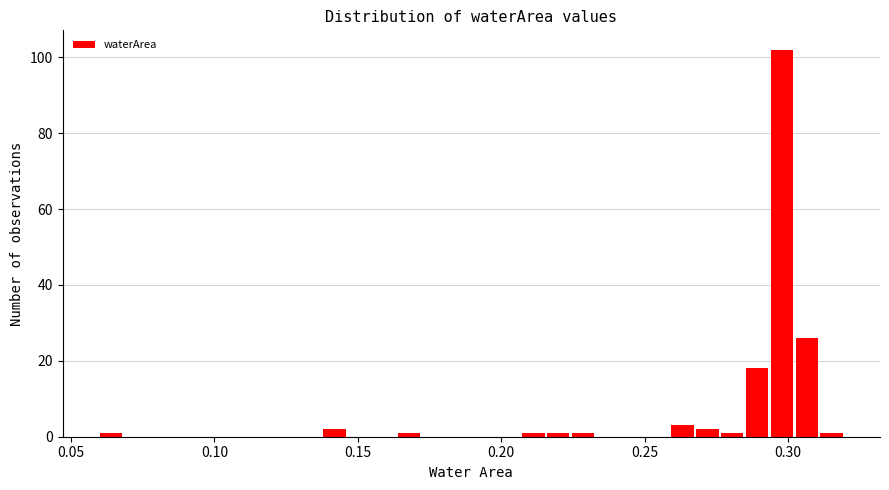

Around what value on the x-axis is the tallest bar? Give the approximate position of its centre, as read against the axis.

0.300